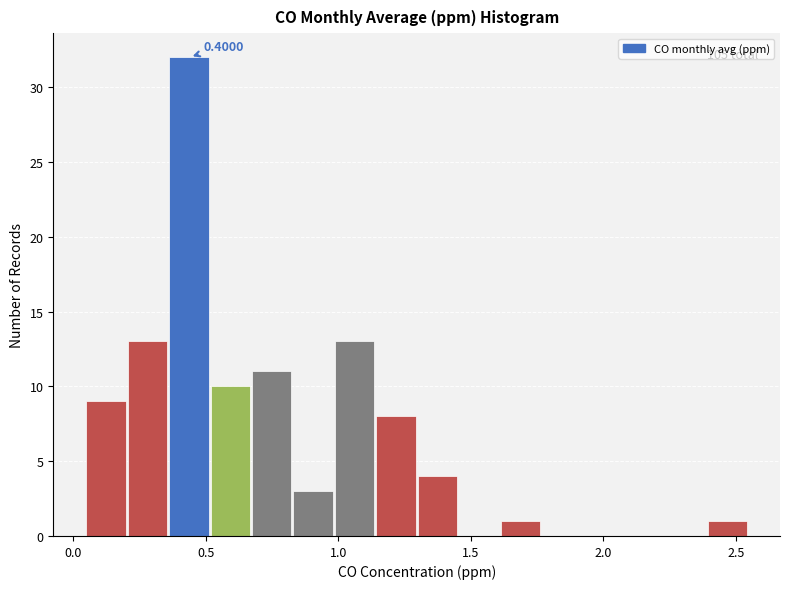

Read against the x-axis, roughly where is the centre of the tallest bar?

0.45